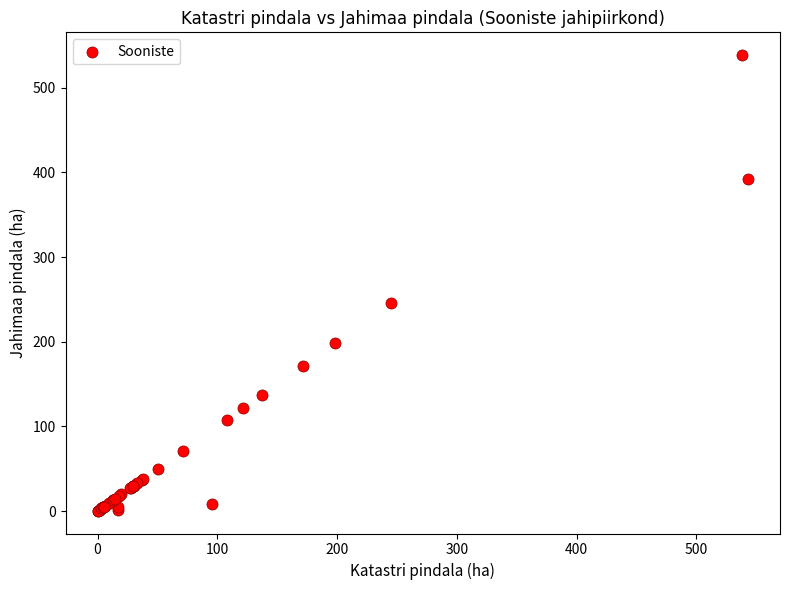

What Y value in the scatter plot is closest to 269?

245.3